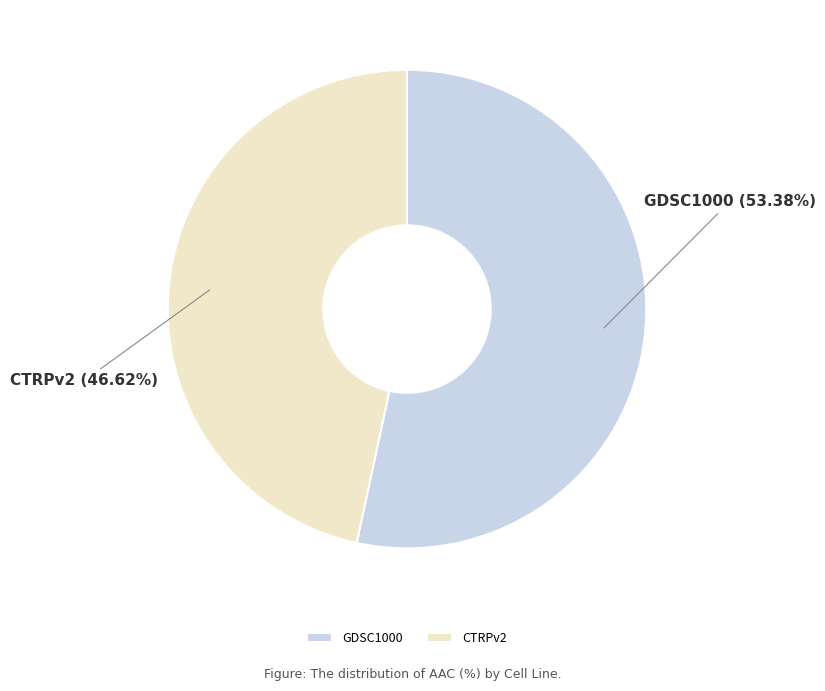

Is the sum of CTRPv2 and GDSC1000 greater than half?

Yes